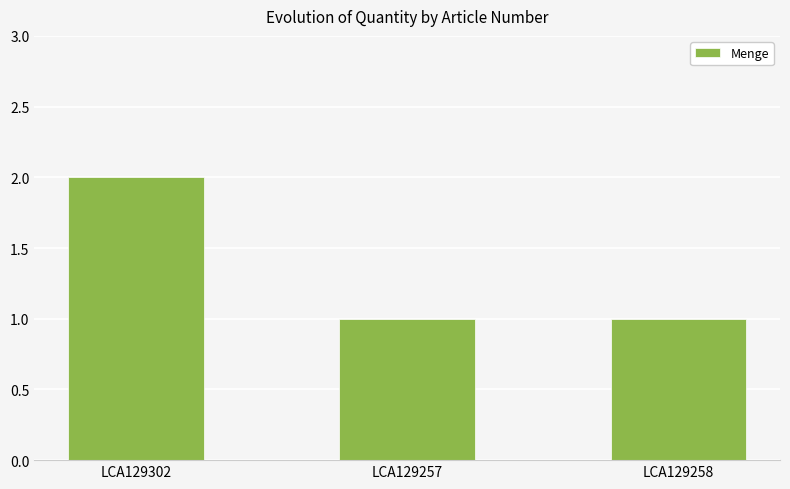

At which category does the chart reach its peak across all series?

LCA129302